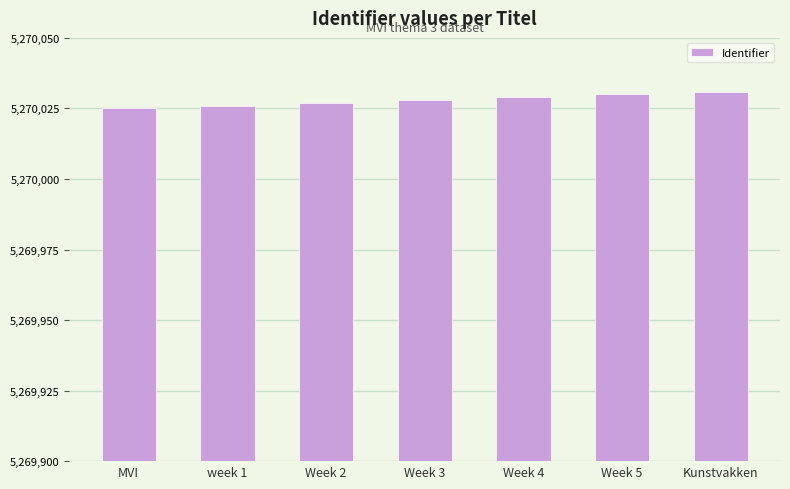

The value at Week 5 is 5270030. True or false?

True